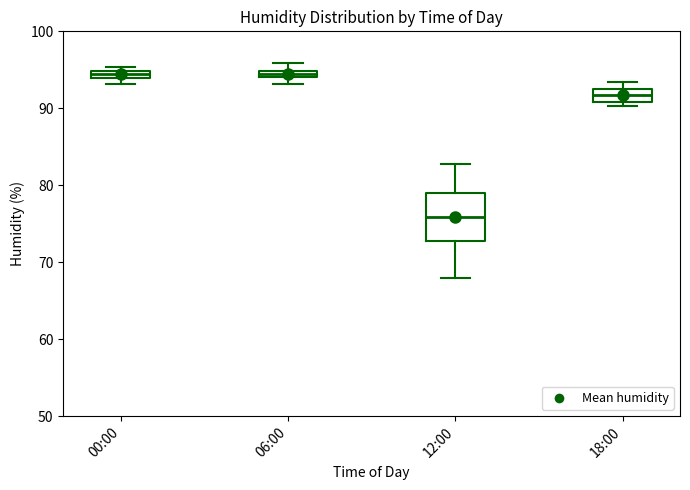

Where does the median line of the box for 18:00 sit on the y-axis? The values are not printed on the chart, so give them approximately, as read against the axis.

92